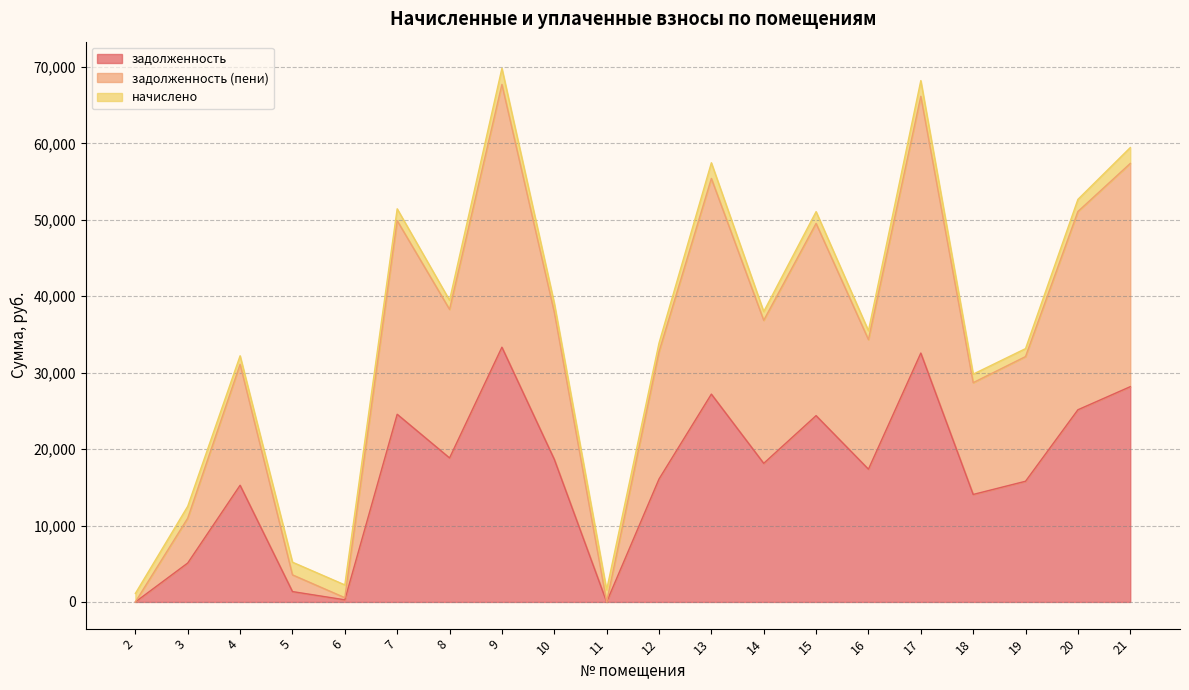

At which label does задолженность first exceed 18139?

7